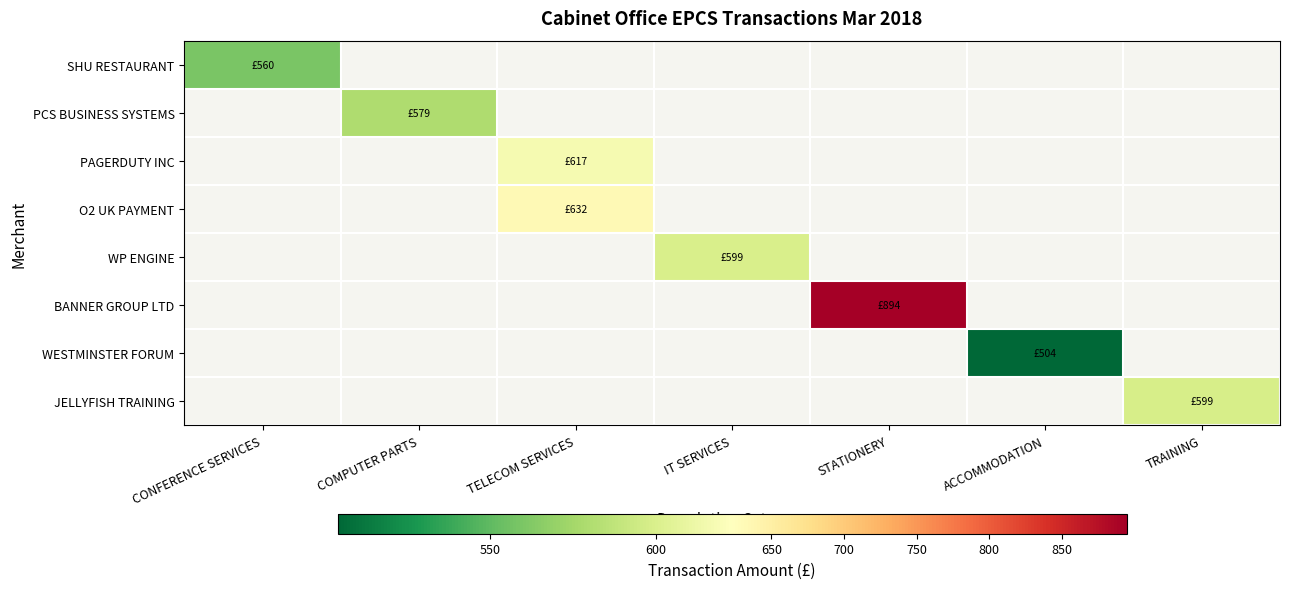

How many data points does each series have?

7